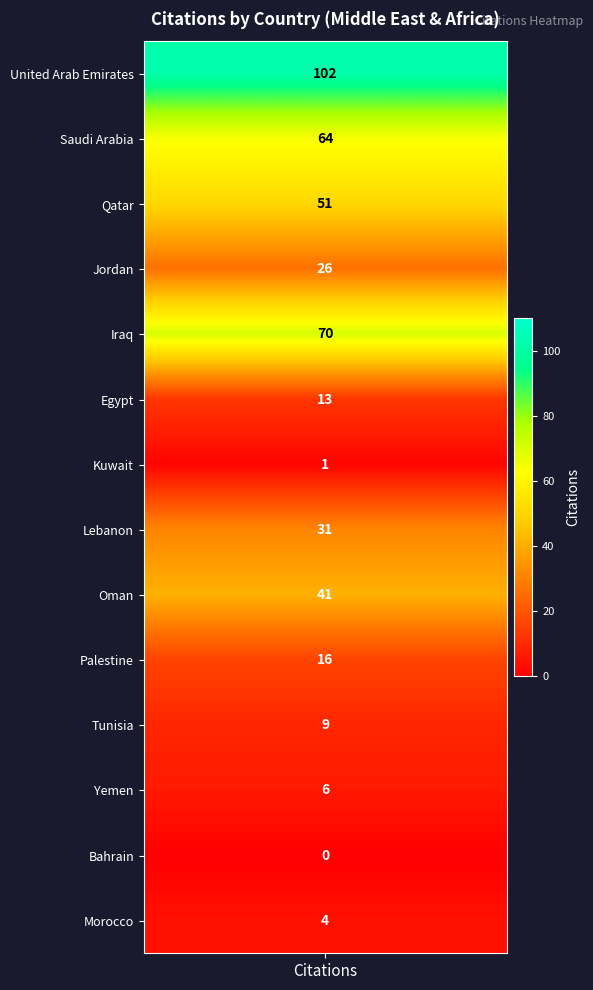

What is the approximate value at 6?

1